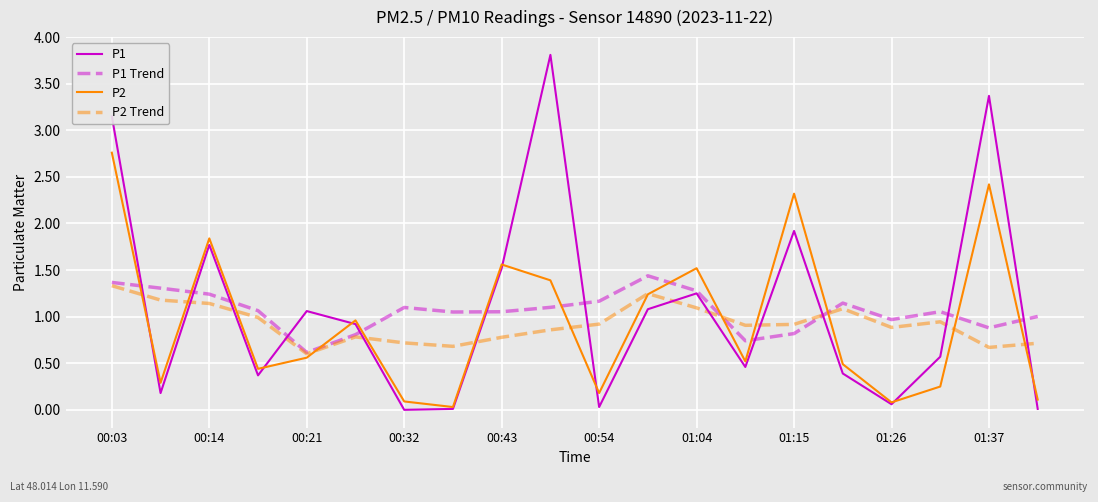

Which series has the largest range (max minus min)?

P1